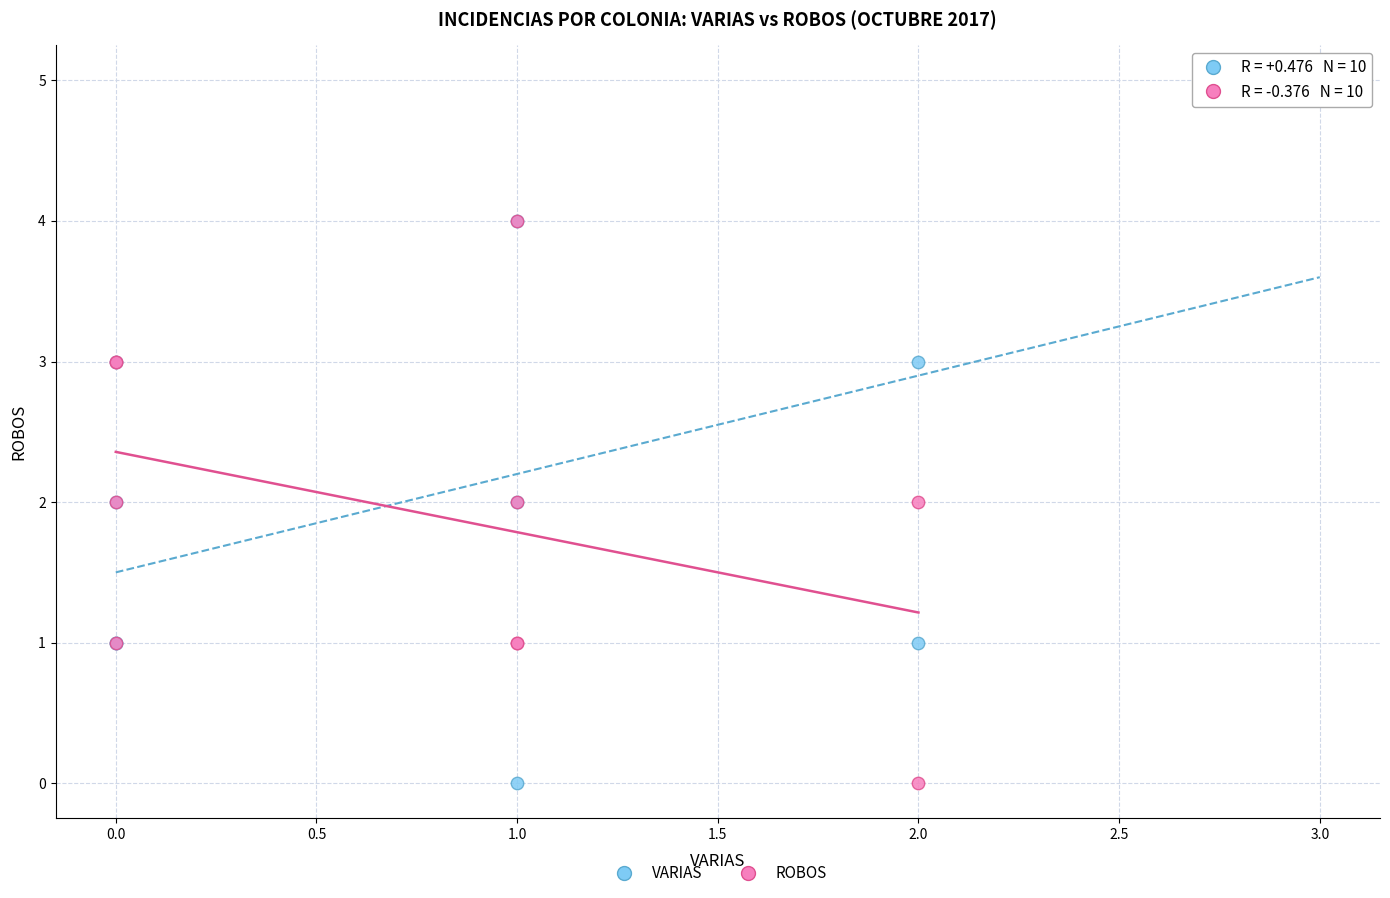

Which series has the widest spread of Y values?

VARIAS